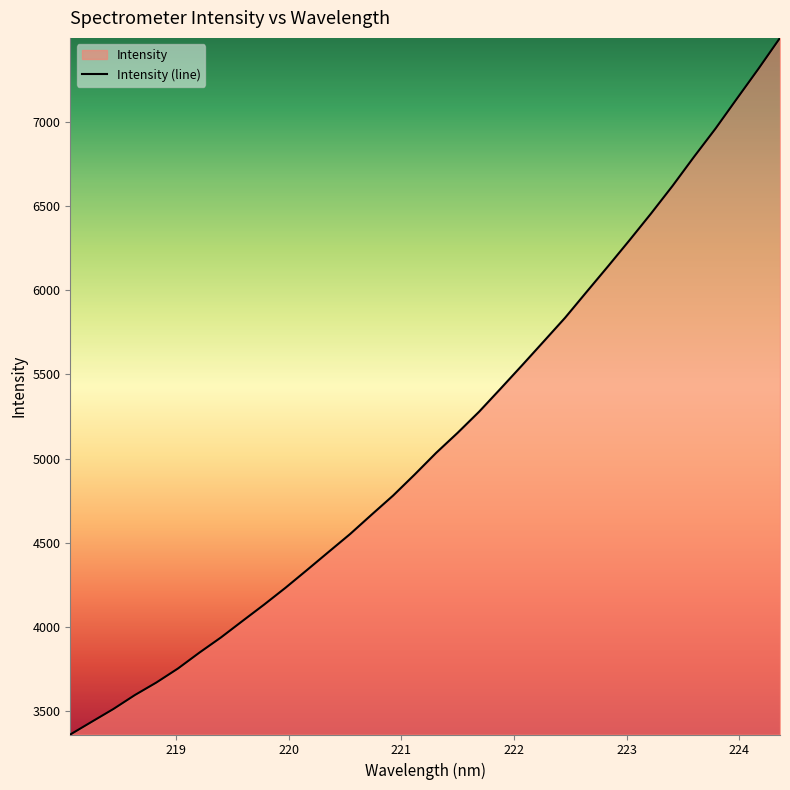

What is the difference between the maximum and second lowest values?

4060.0